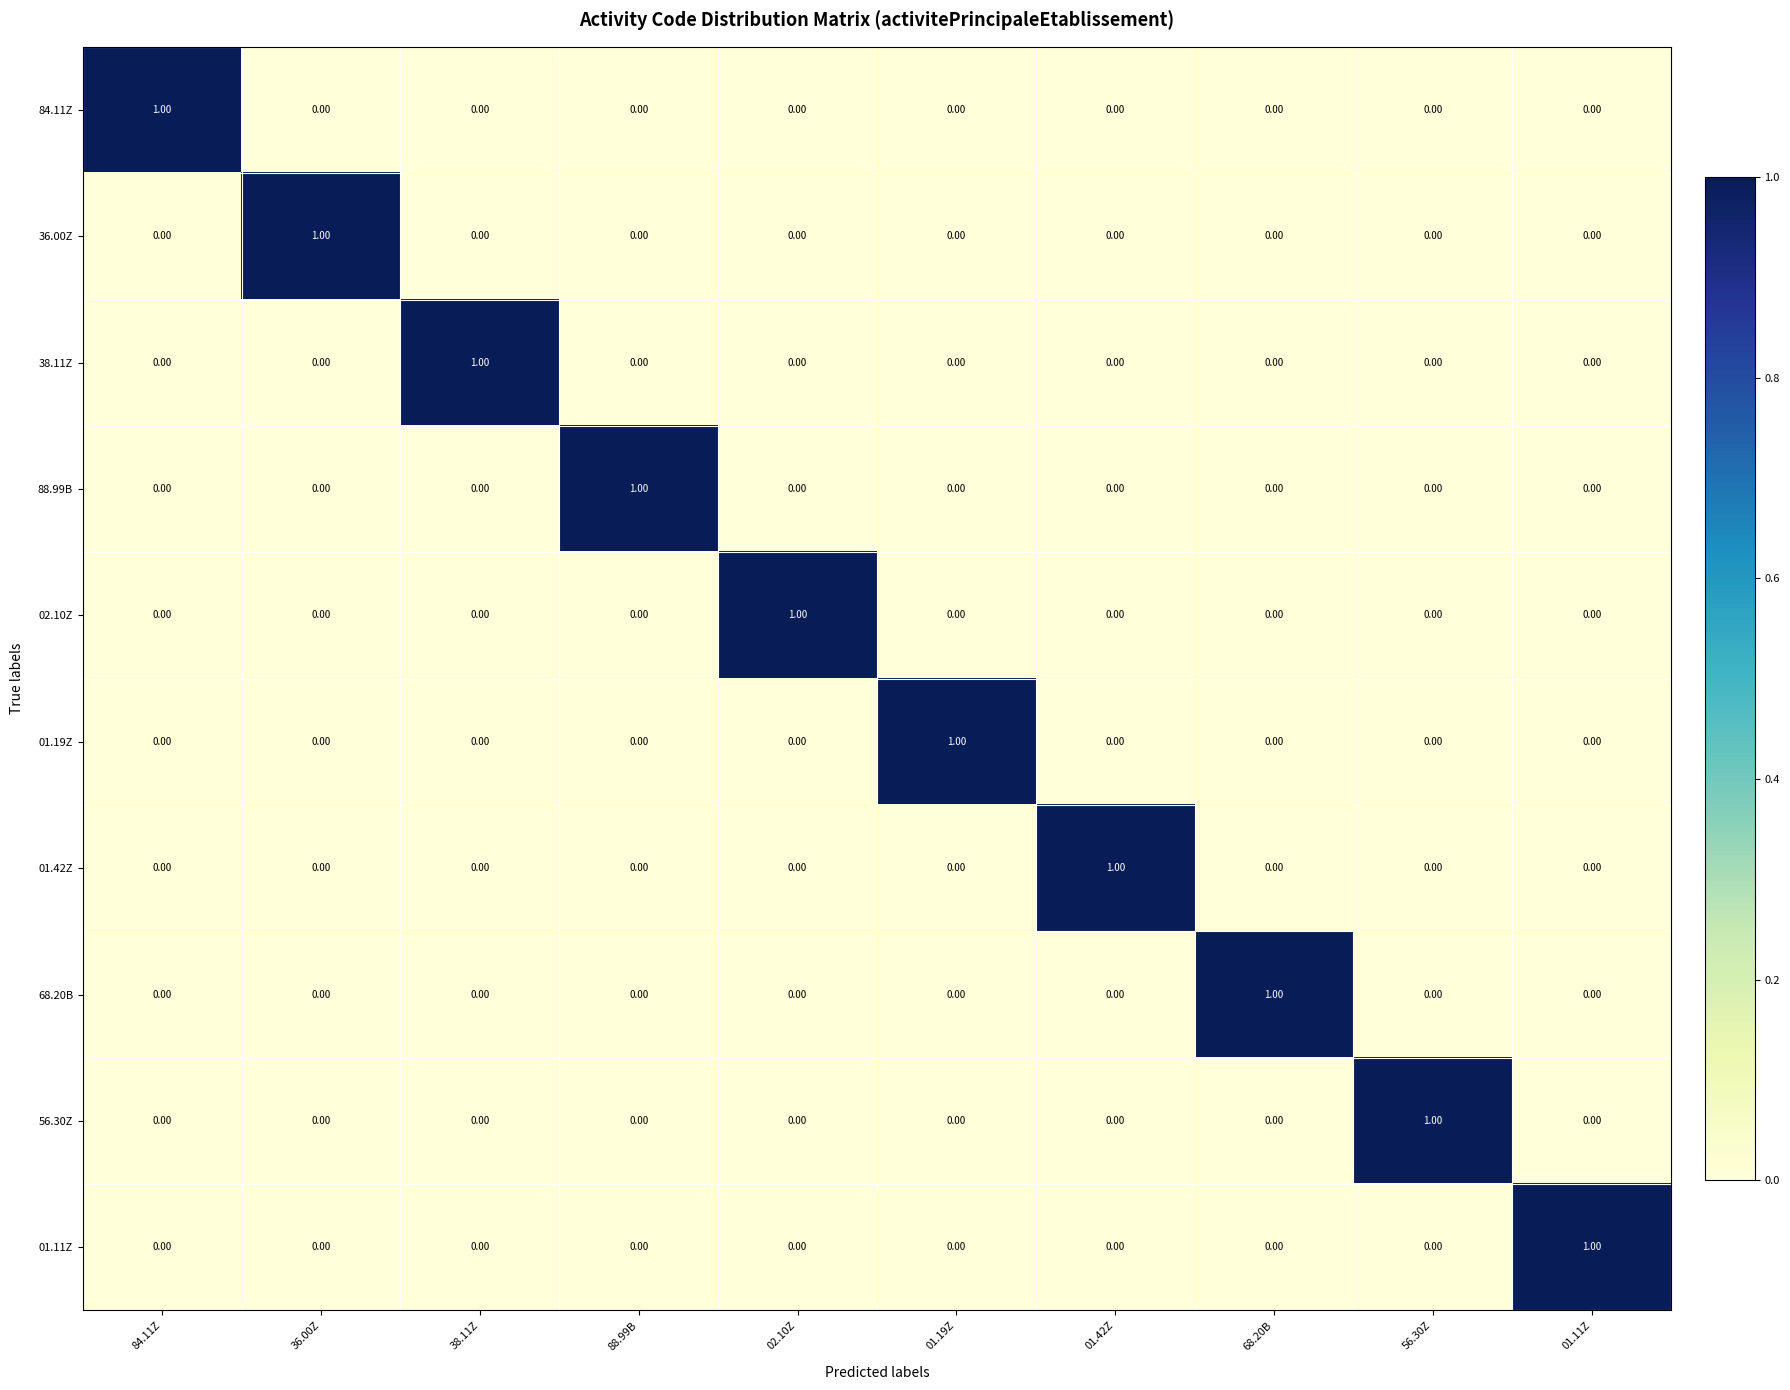

At how many categories does at least one series exceed 0?

10